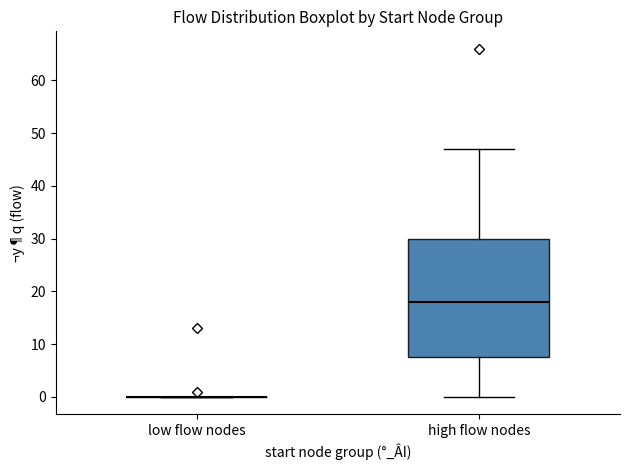

Comparing the boxes themselves (not the whiskers), which one is the tallest?

high flow nodes